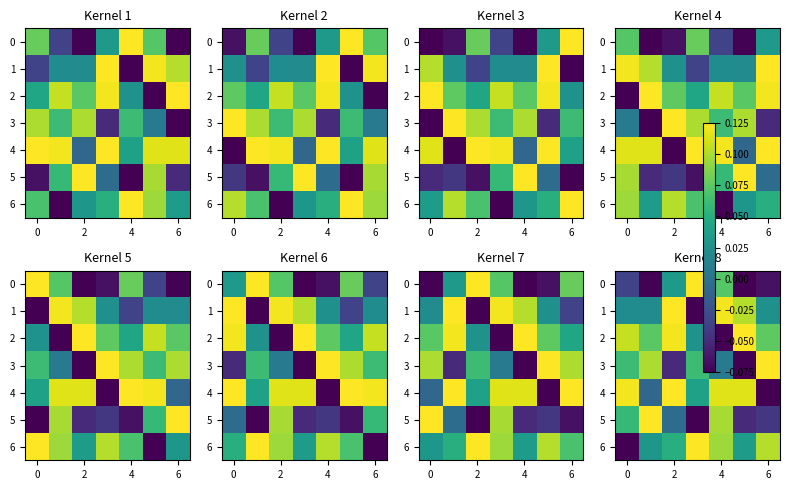

What is the greatest value displayed?

0.1